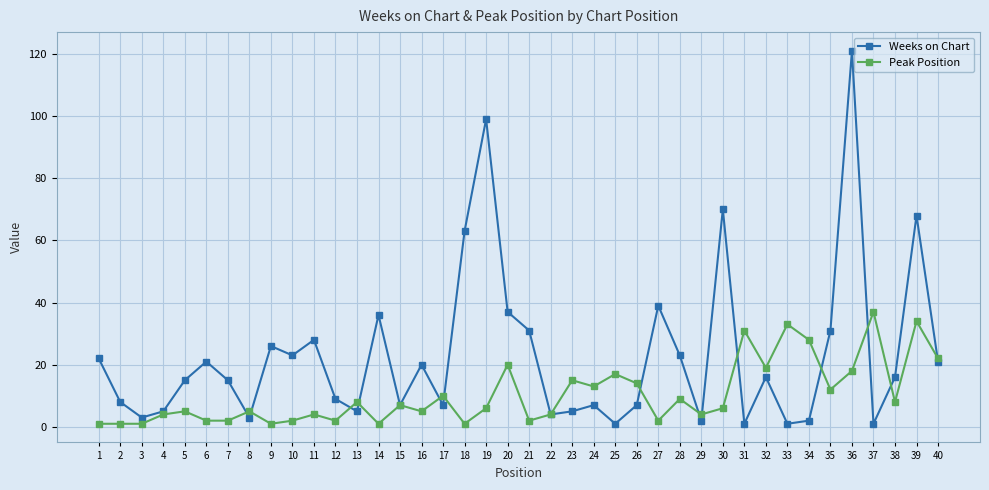

In Weeks on Chart, how many points are higher than both neighbors (excluding endpoints)?

12